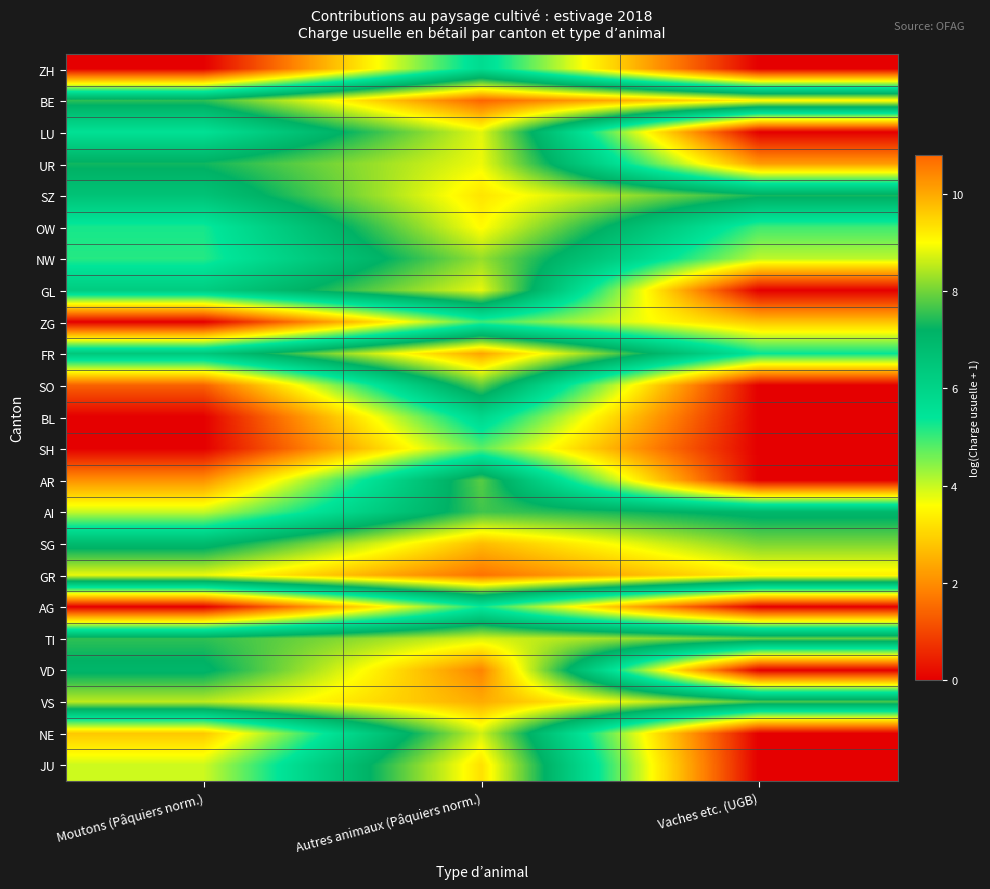

What is the greatest value displayed?

10.8